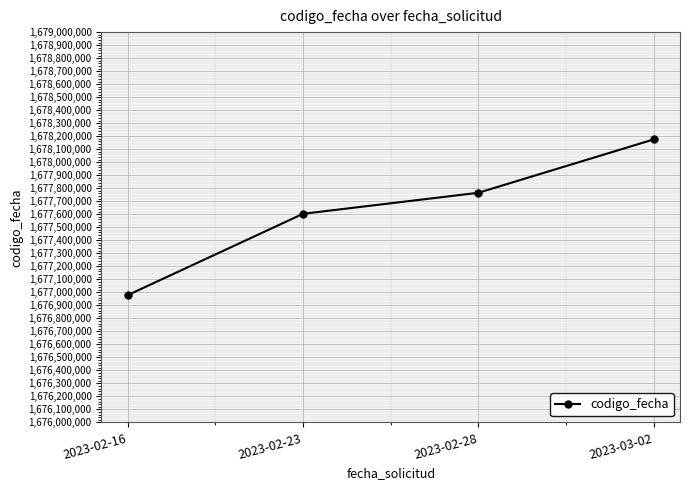

True or false: the data shows 1678175188 at 2023-03-02.

True